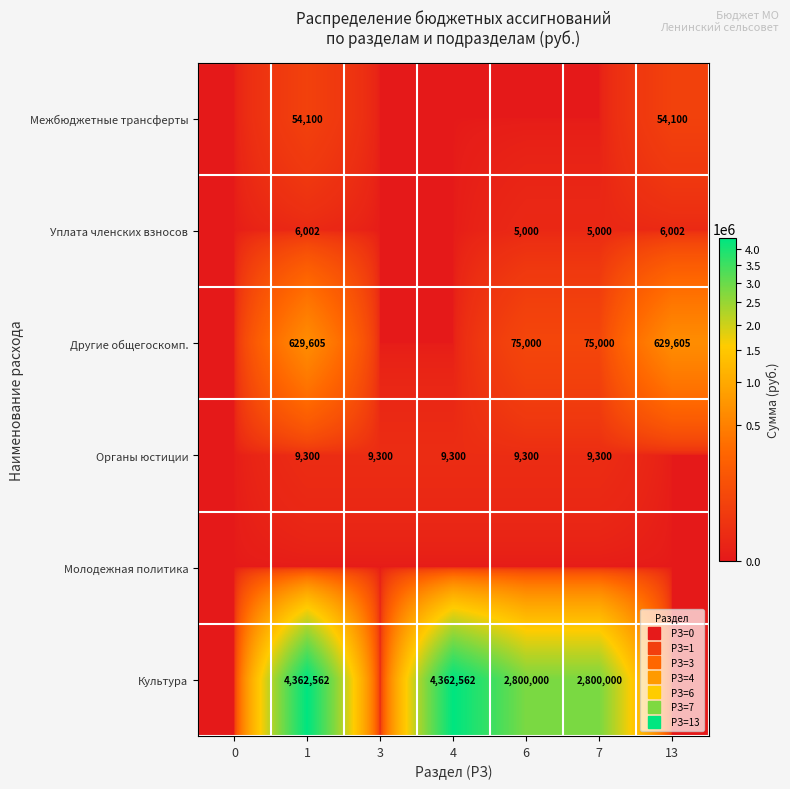

Is the value of Другие общегоскомп. at 13 greater than the value of Культура at 0?

Yes